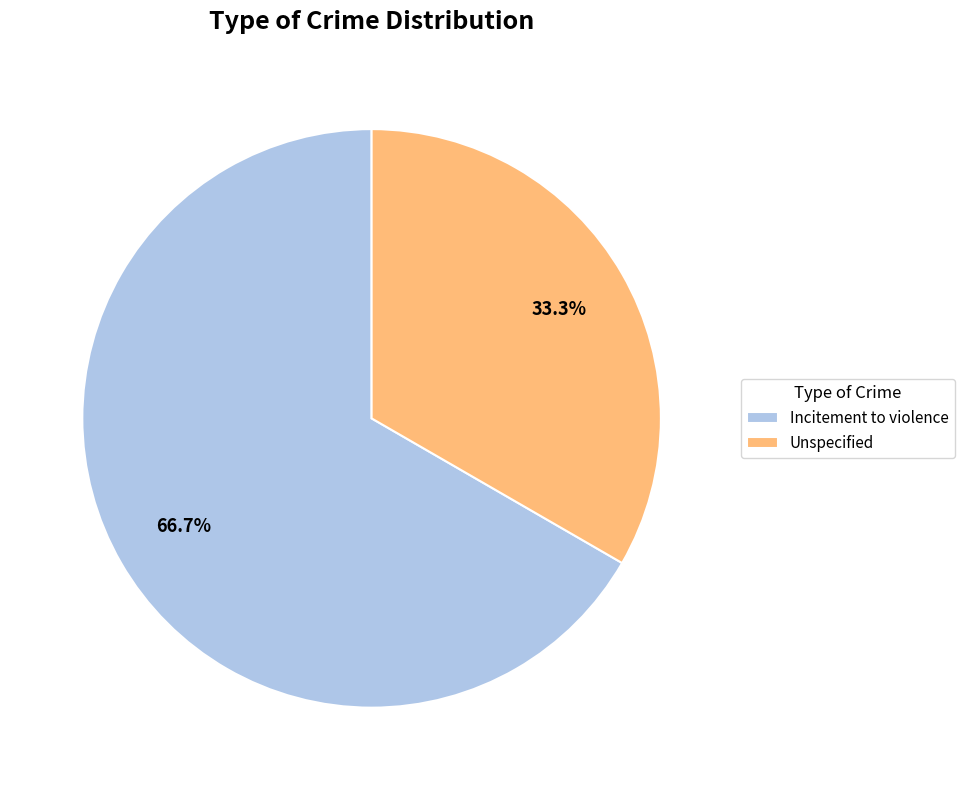

Which has a higher value, Unspecified or Incitement to violence?

Incitement to violence